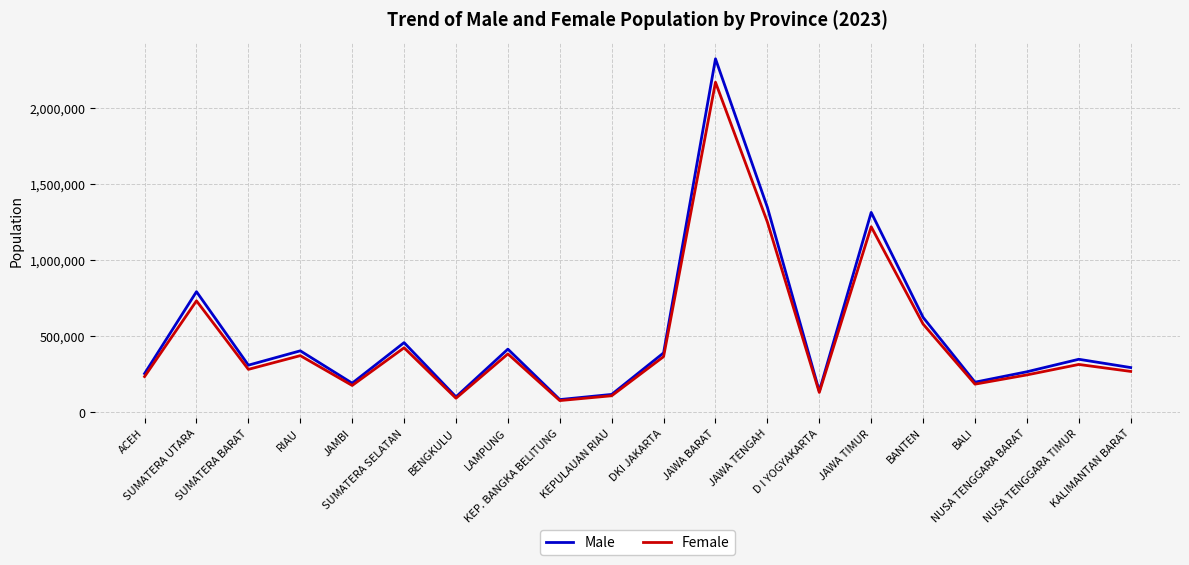

At which category is the sum across all series the highest?

JAWA BARAT